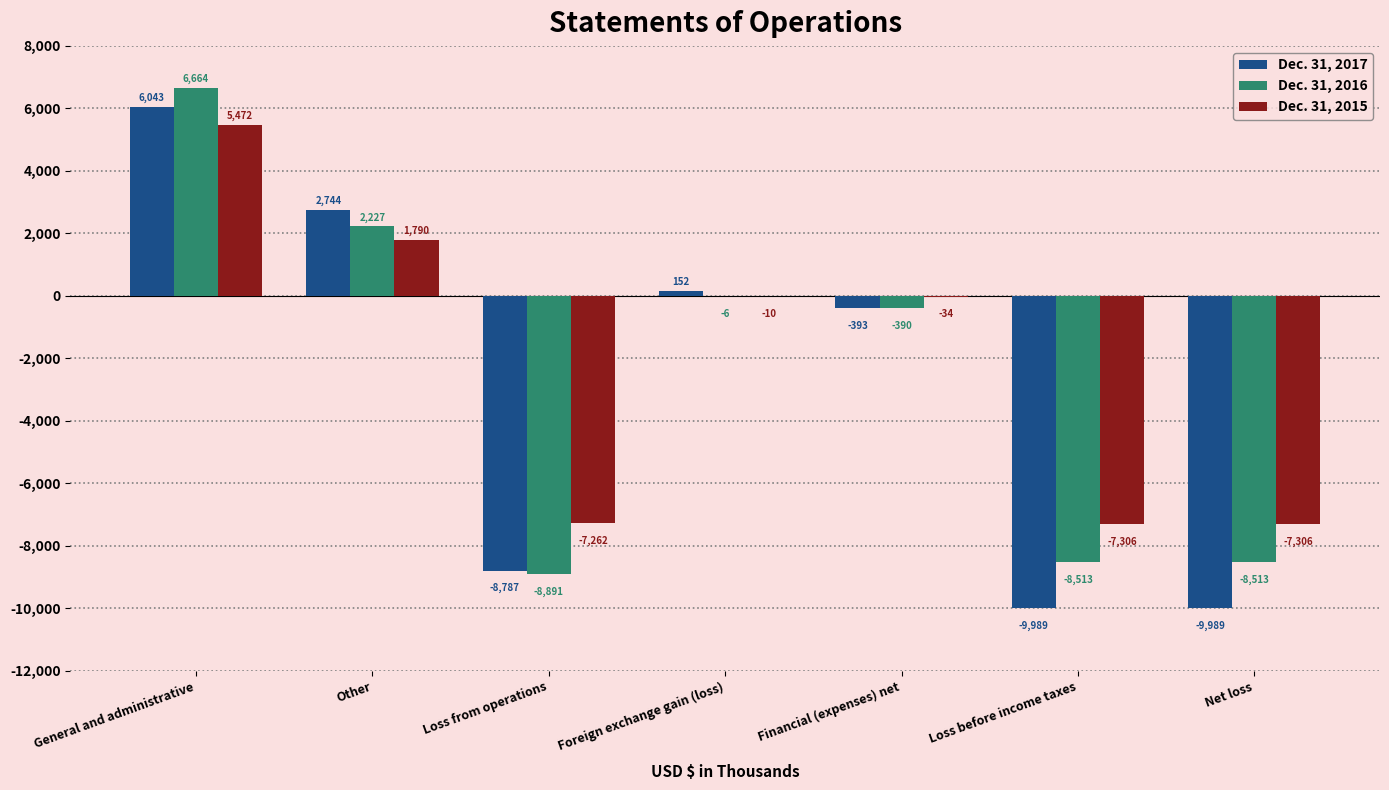

Which series has the largest total across all categories?

Dec. 31, 2015